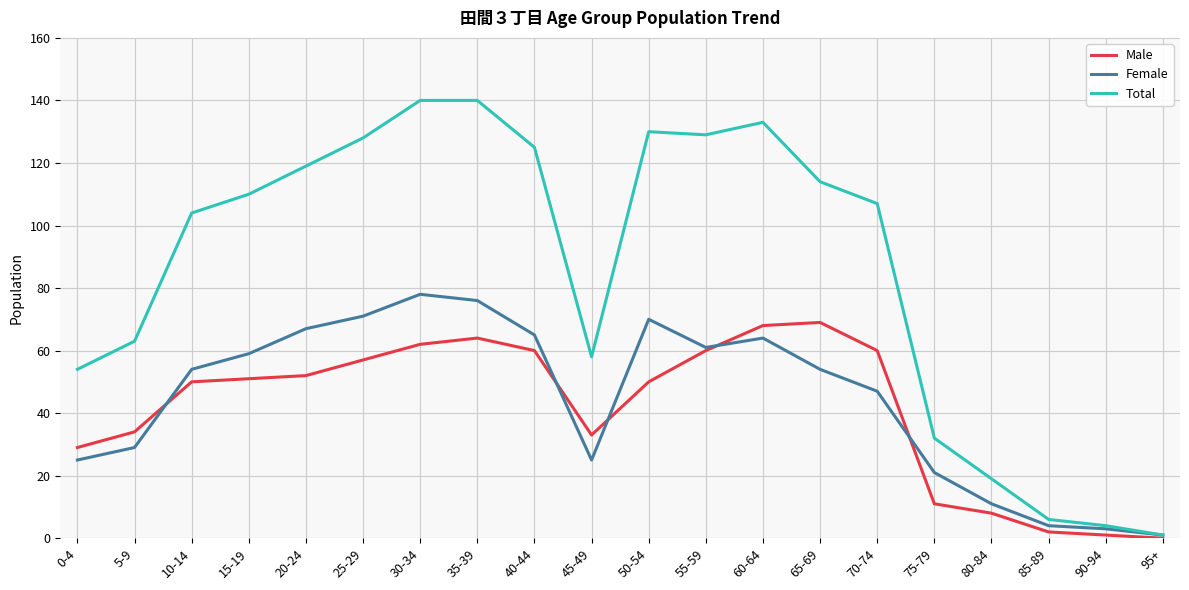

Between 20-24 and 65-69, which series saw the biggest shift?

Male